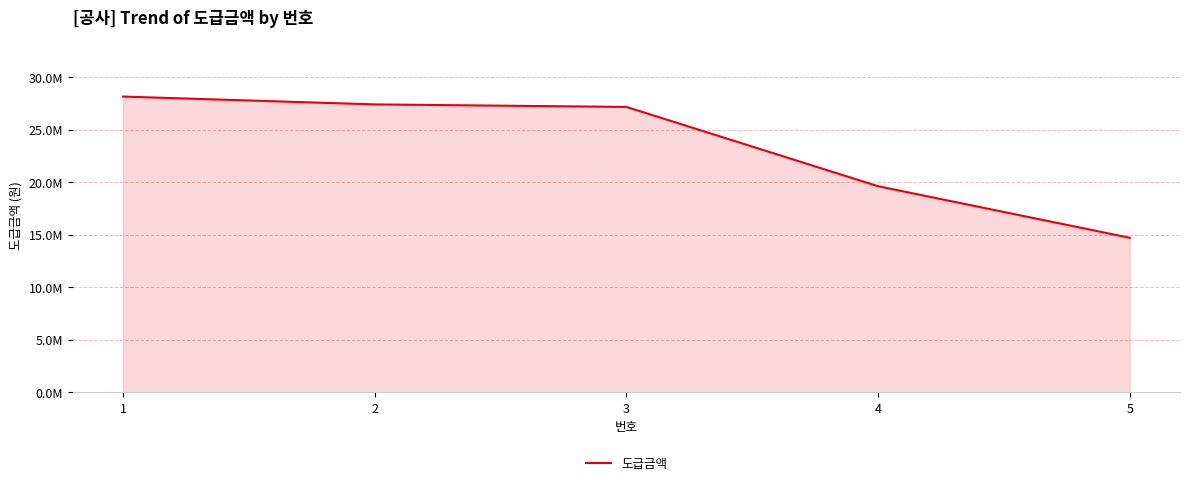

Where is the data nearest to the value 21451500?

4